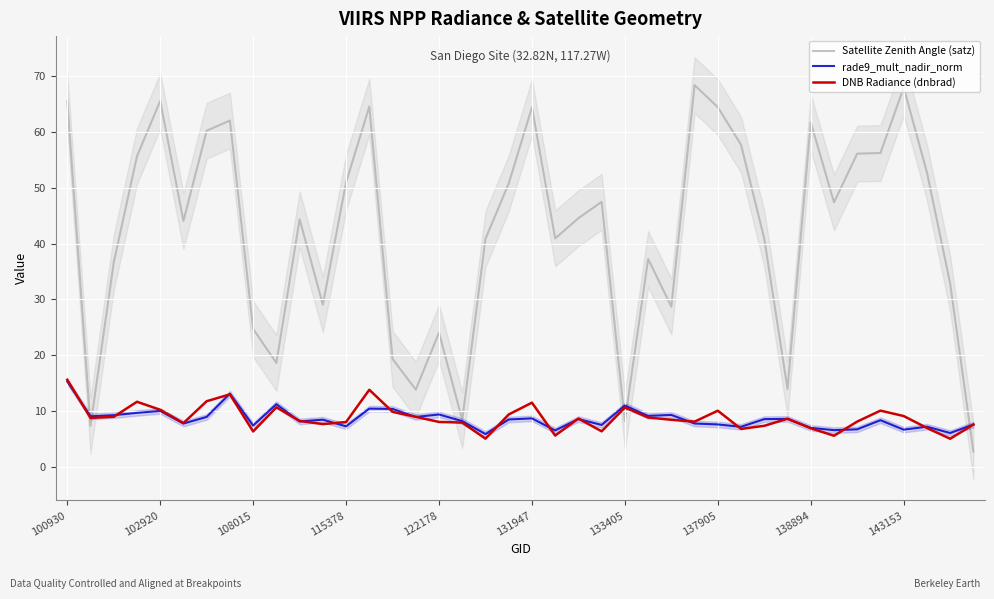

True or false: Satellite Zenith Angle (satz) and rade9_mult_nadir_norm intersect in this chart.

True